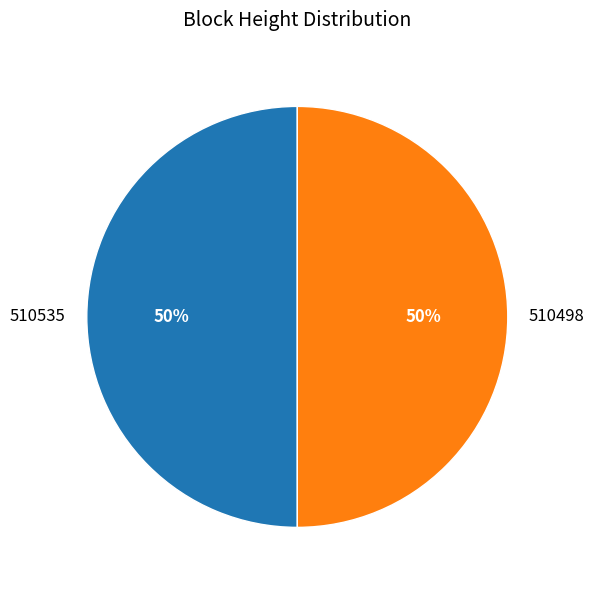

What is the ratio of the value at 510498 to the value at 510535?

1.0